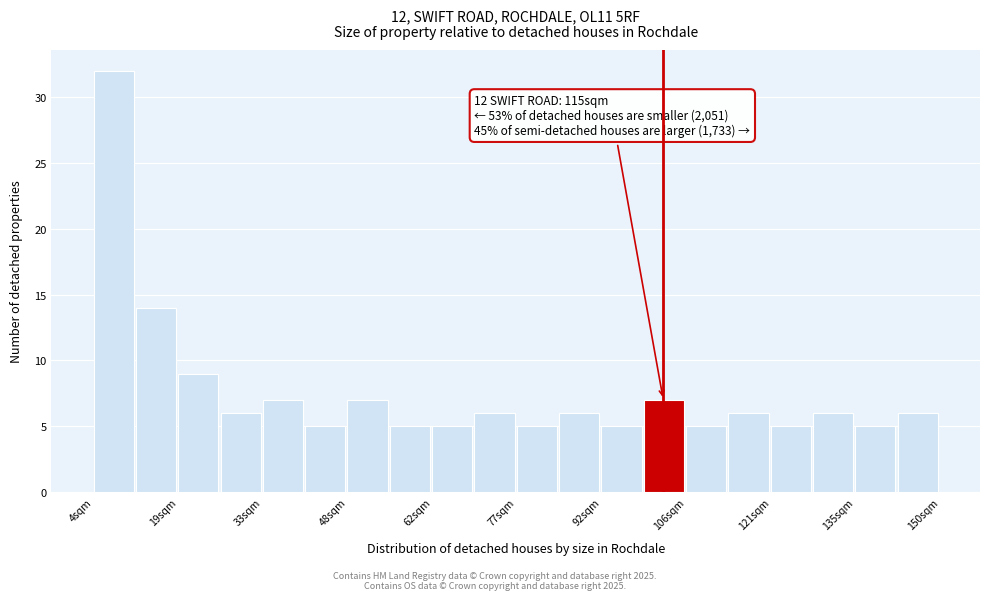

Around what value on the x-axis is the tallest bar? Give the approximate position of its centre, as read against the axis.

8